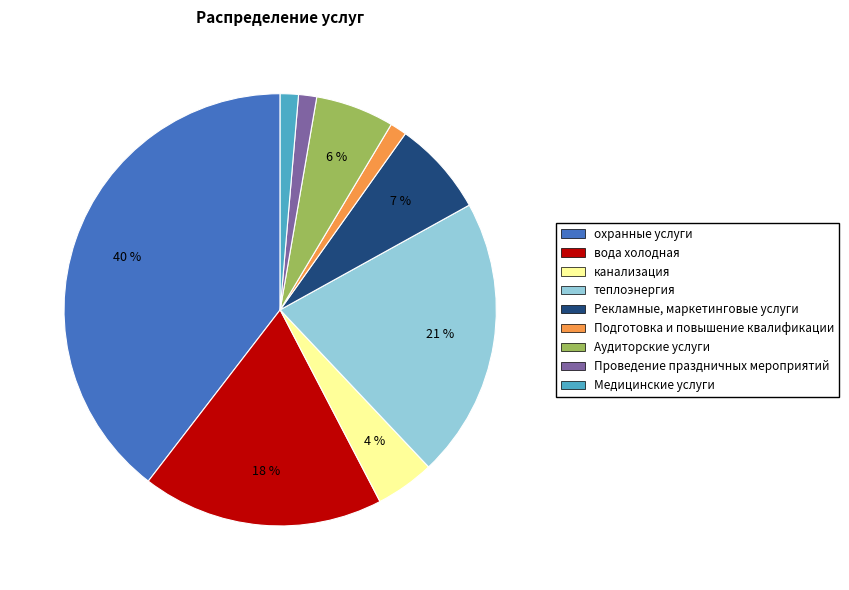

To the nearest percent, what is the combined percentage of Медицинские услуги and теплоэнергия?

22%